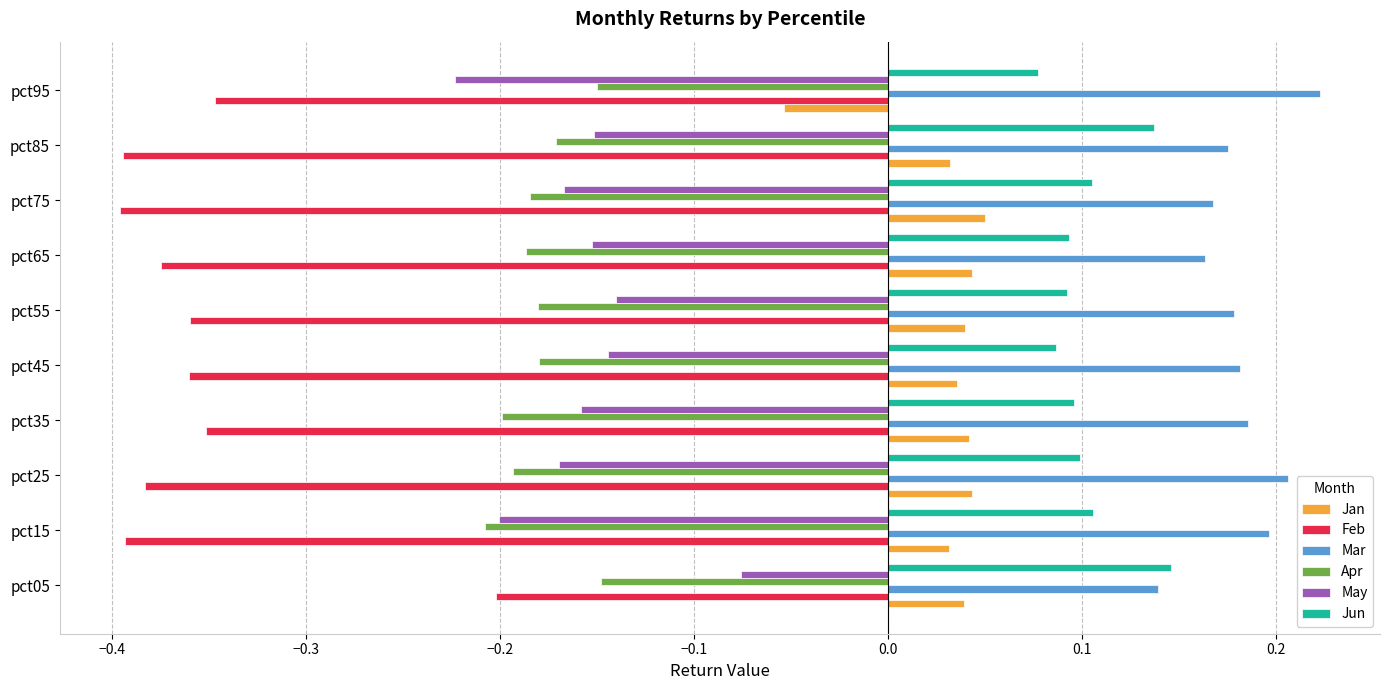

True or false: Jun has a value of 0.1 at pct75.

True